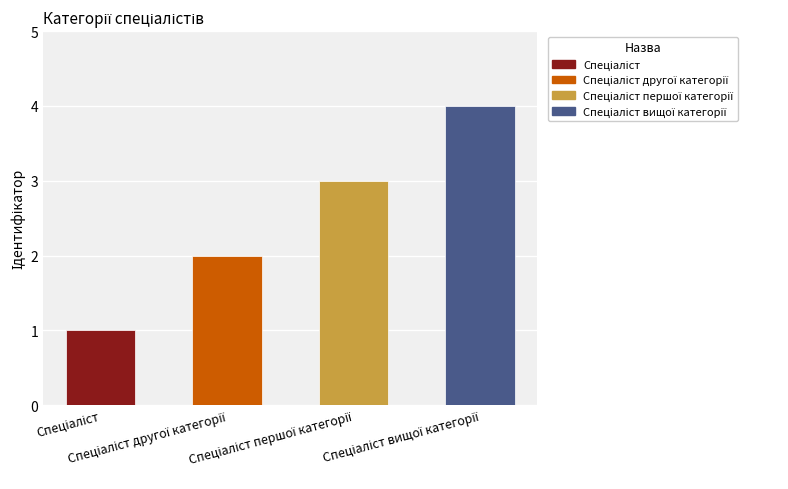

How many values are between 2 and 4?

3